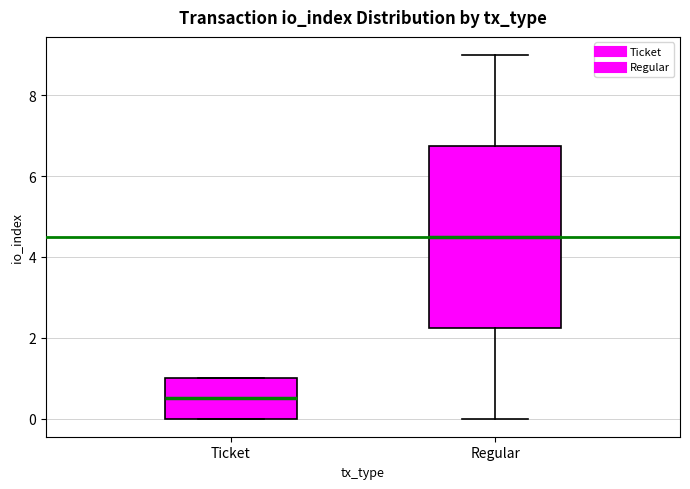

Reading left to right, transcribe this box plot: for each box, give where its median line is, the range the box spans, and where its two whiskers end, as read against the y-axis. The values are not printed on the chart, so give them approximately, as read against the axis.

Ticket: median 0.6, box 0.0 to 1.0, whiskers 0.0 to 1.0
Regular: median 4.6, box 2.2 to 6.8, whiskers 0.0 to 9.0